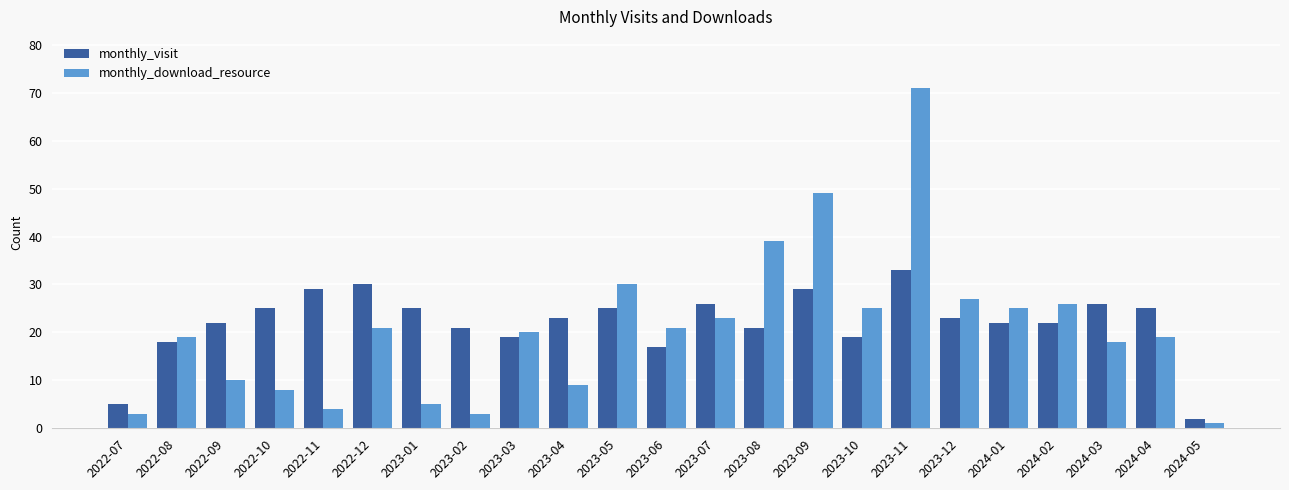

What is the total value across all series at 2024-01?

47